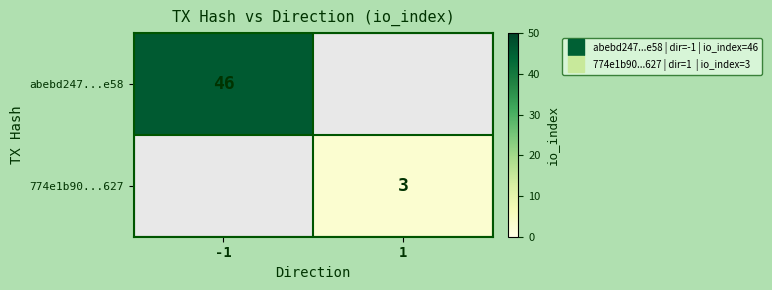

Which category has the lowest value across all series?

1